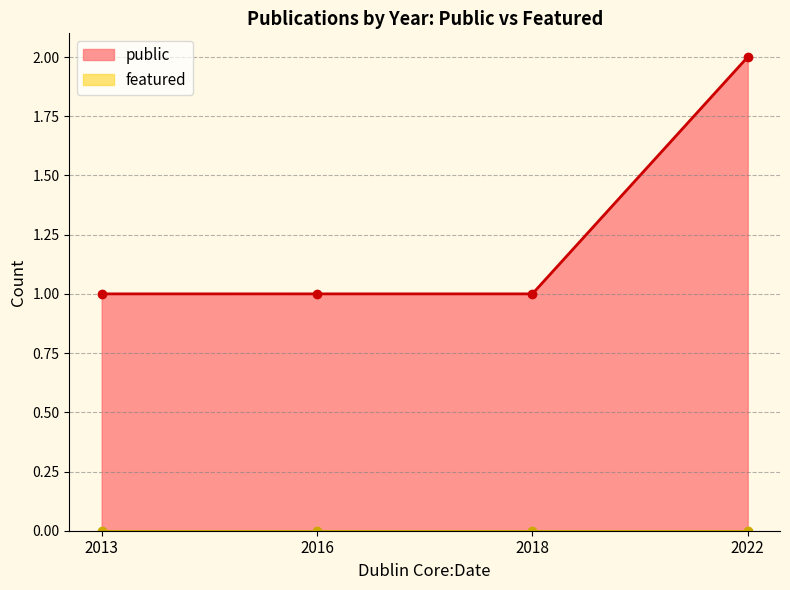

True or false: public has more than 1 points higher than both neighbors.

False